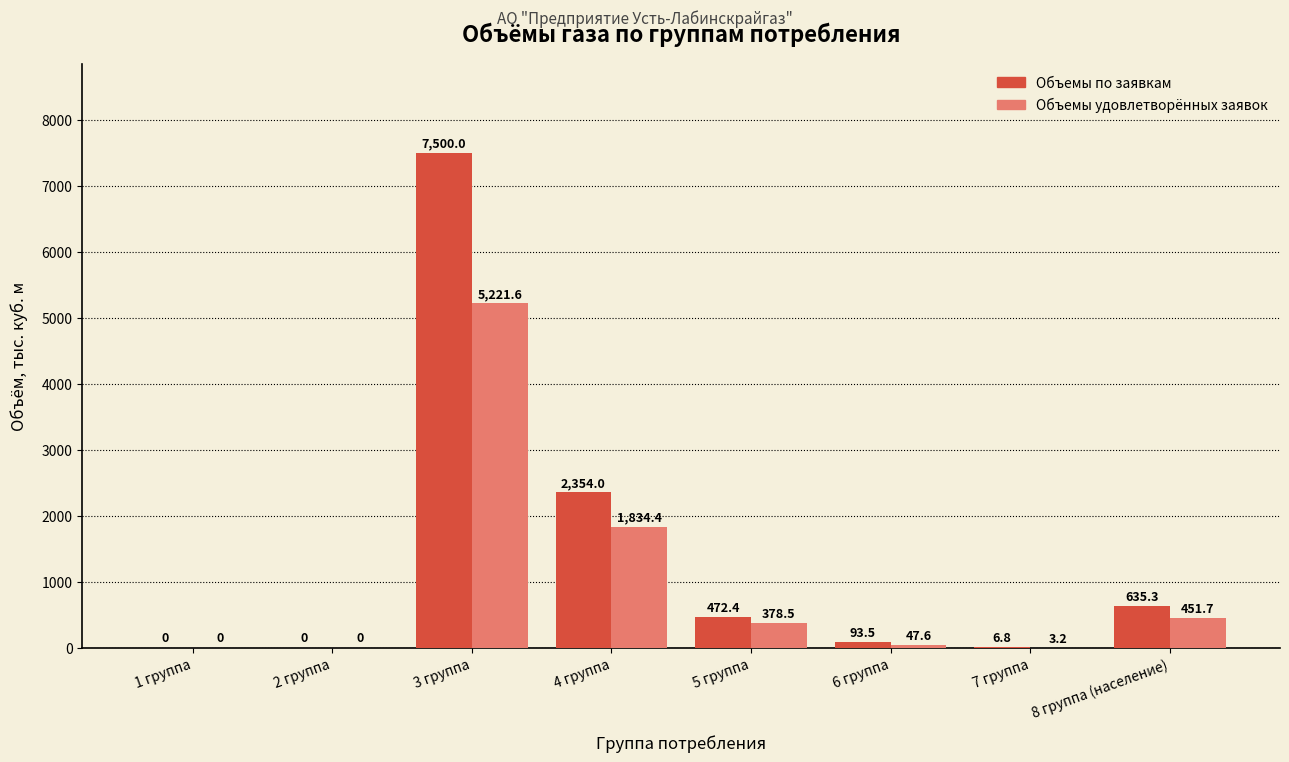

Reading left to right, extract all data points from this chart.

Объемы по заявкам: 1 группа=0.0	2 группа=0.0	3 группа=7500.0	4 группа=2354.0	5 группа=472.4	6 группа=93.5	7 группа=6.8	8 группа (население)=635.3
Объемы удовлетворённых заявок: 1 группа=0.0	2 группа=0.0	3 группа=5221.6	4 группа=1834.4	5 группа=378.5	6 группа=47.6	7 группа=3.2	8 группа (население)=451.7